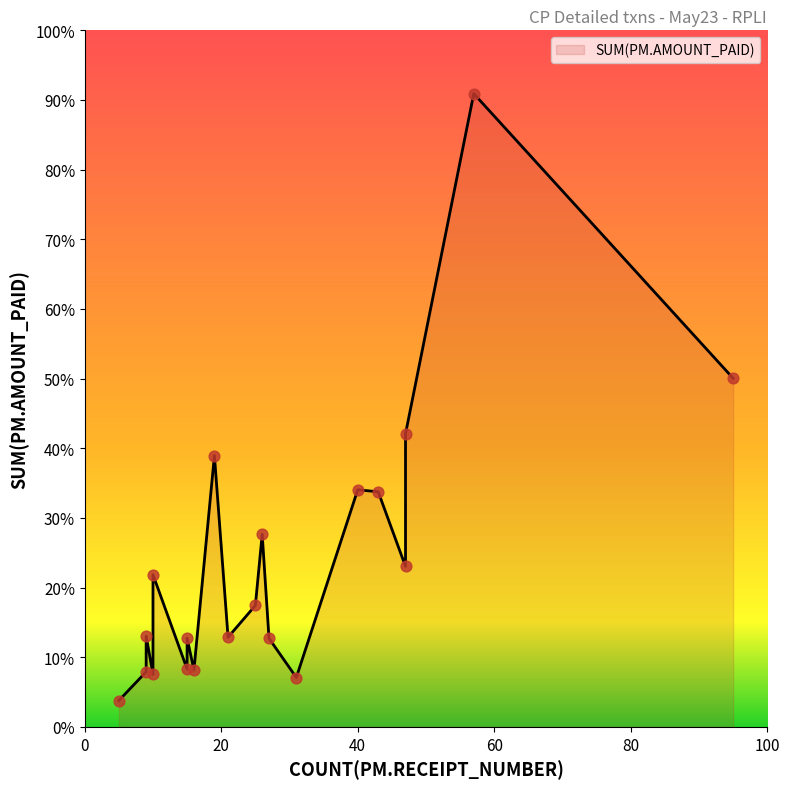

Between 43 and 9, which is larger?

43